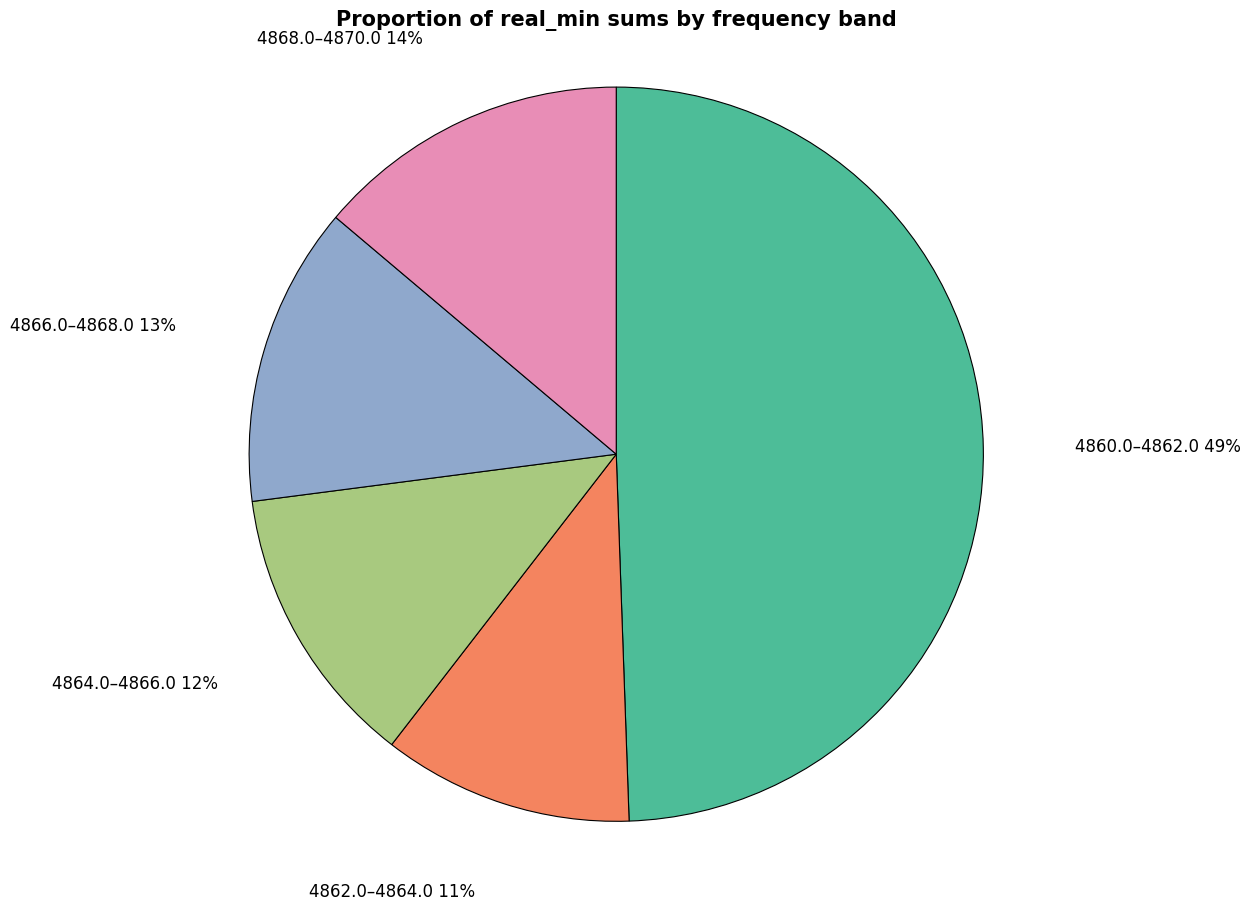

How many segments does this pie chart have?

5